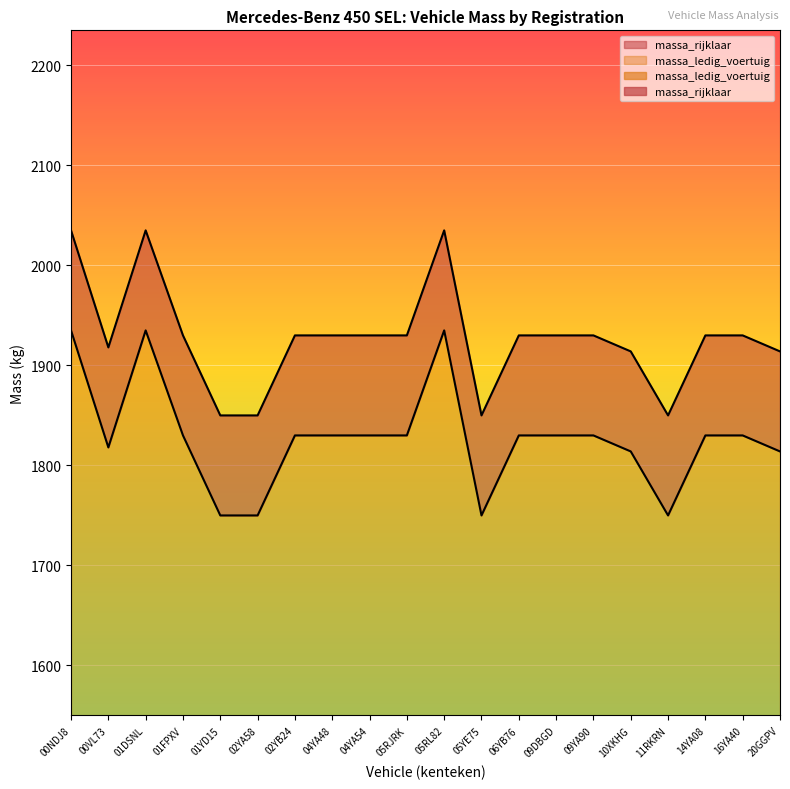

At which category is the sum across all series the highest?

00NDJ8